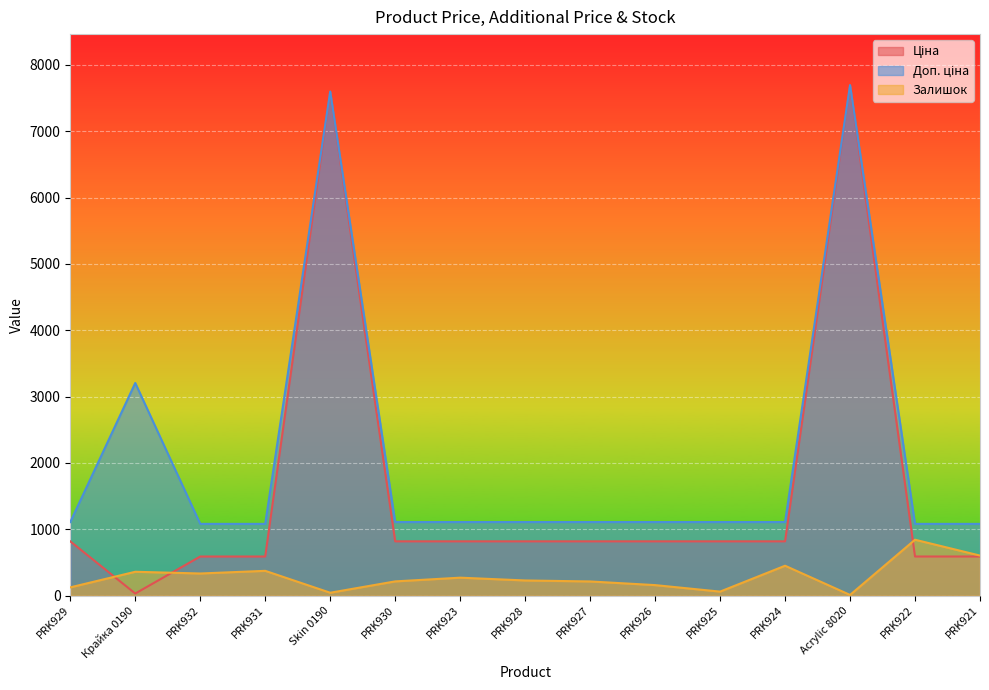

The value of Ціна at PRK923 is 818.5. True or false?

True